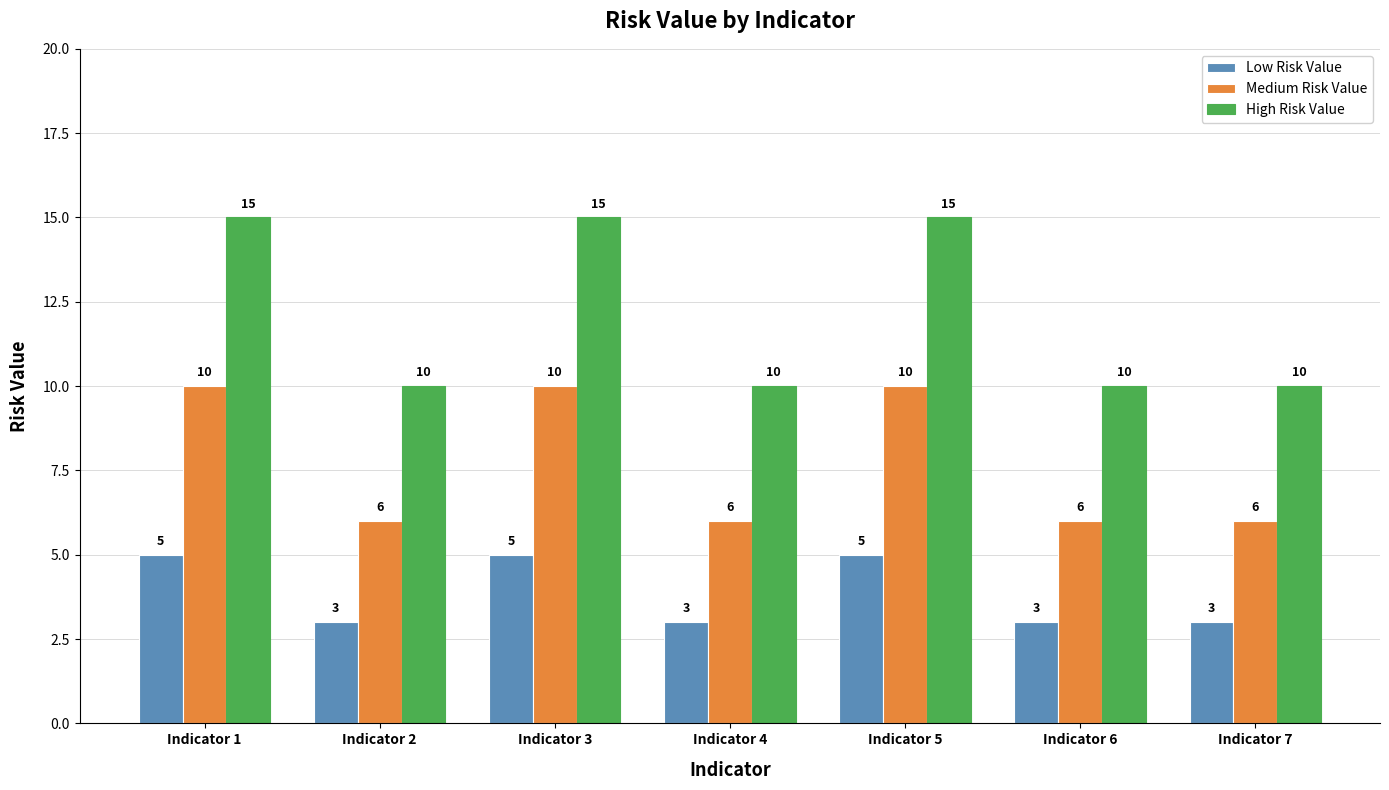

What is the difference between the second highest and minimum values in the Low Risk Value series?

2